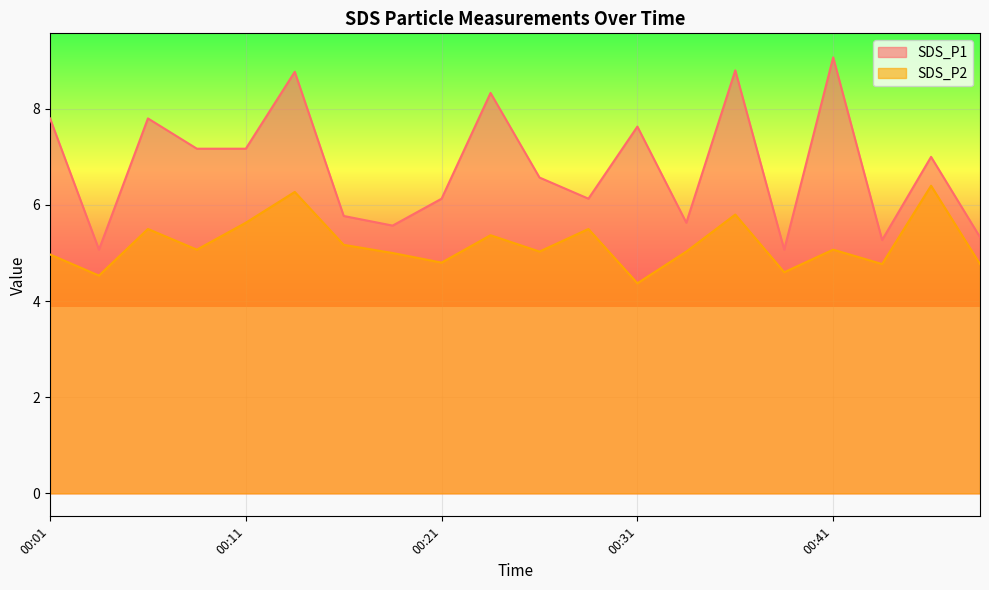

What is the value of the SDS_P1 point at the 12th from the left?

6.1